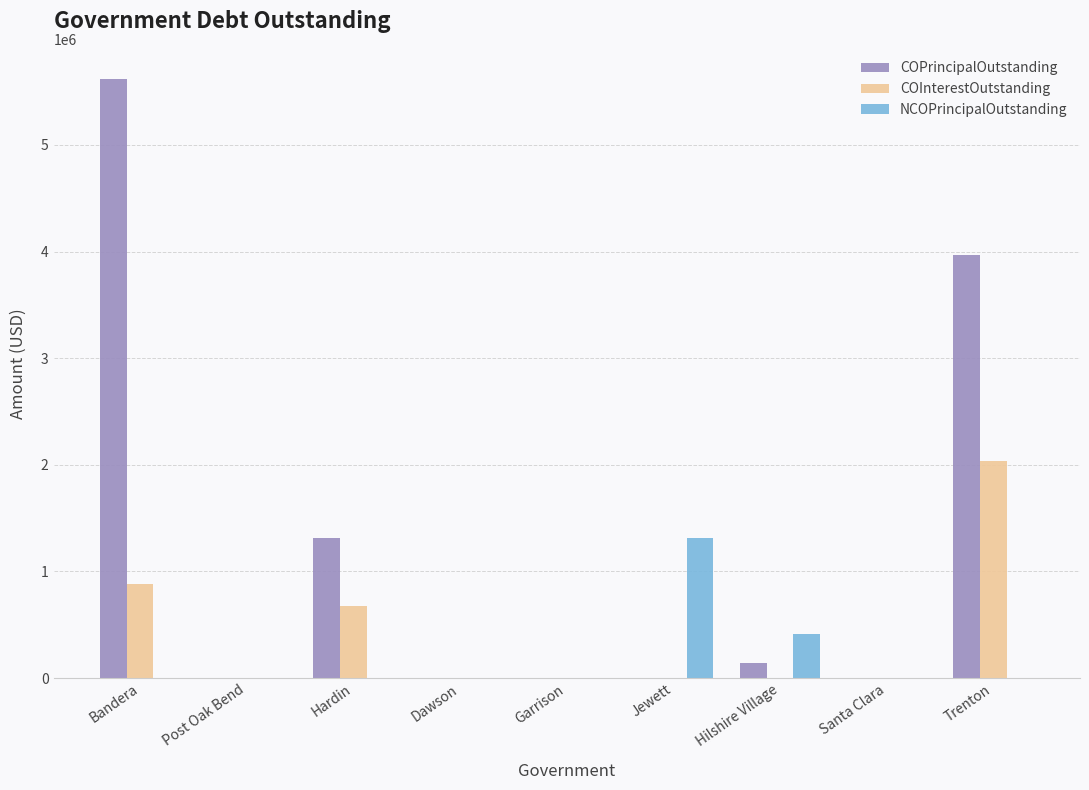

How many categories are shown in the chart?

9